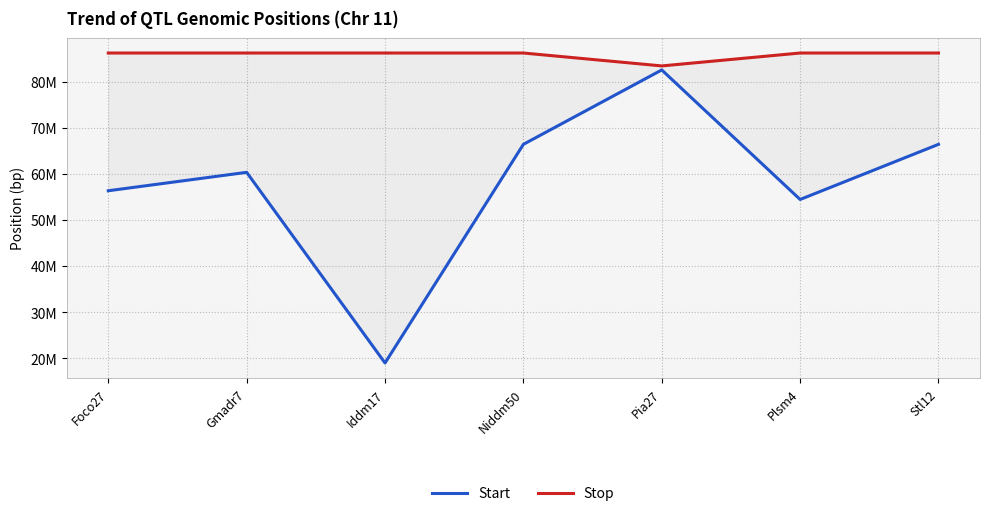

At which category is the sum across all series the highest?

Pia27